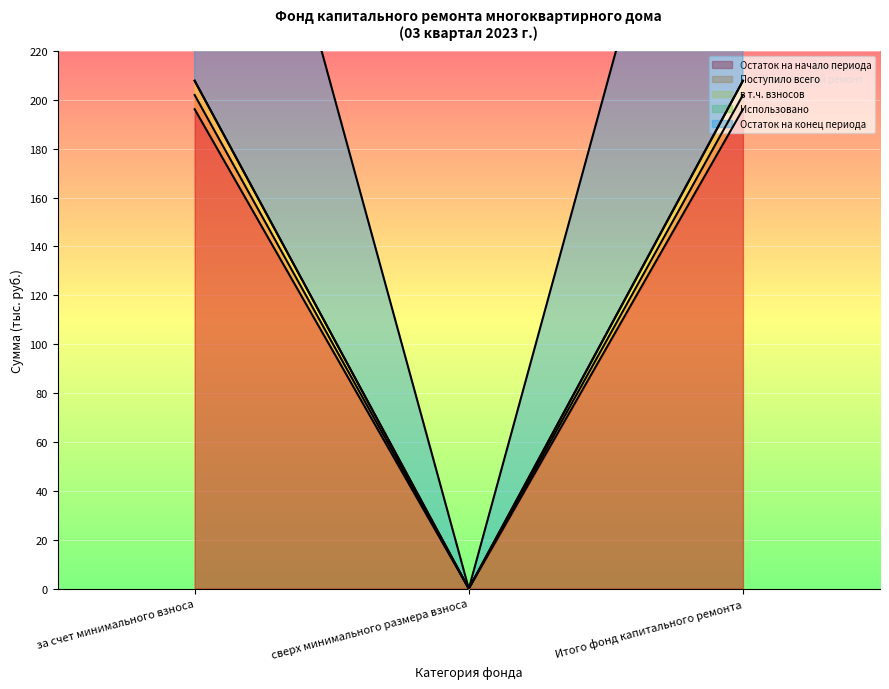

Does the chart display data point markers on the line(s)?

No